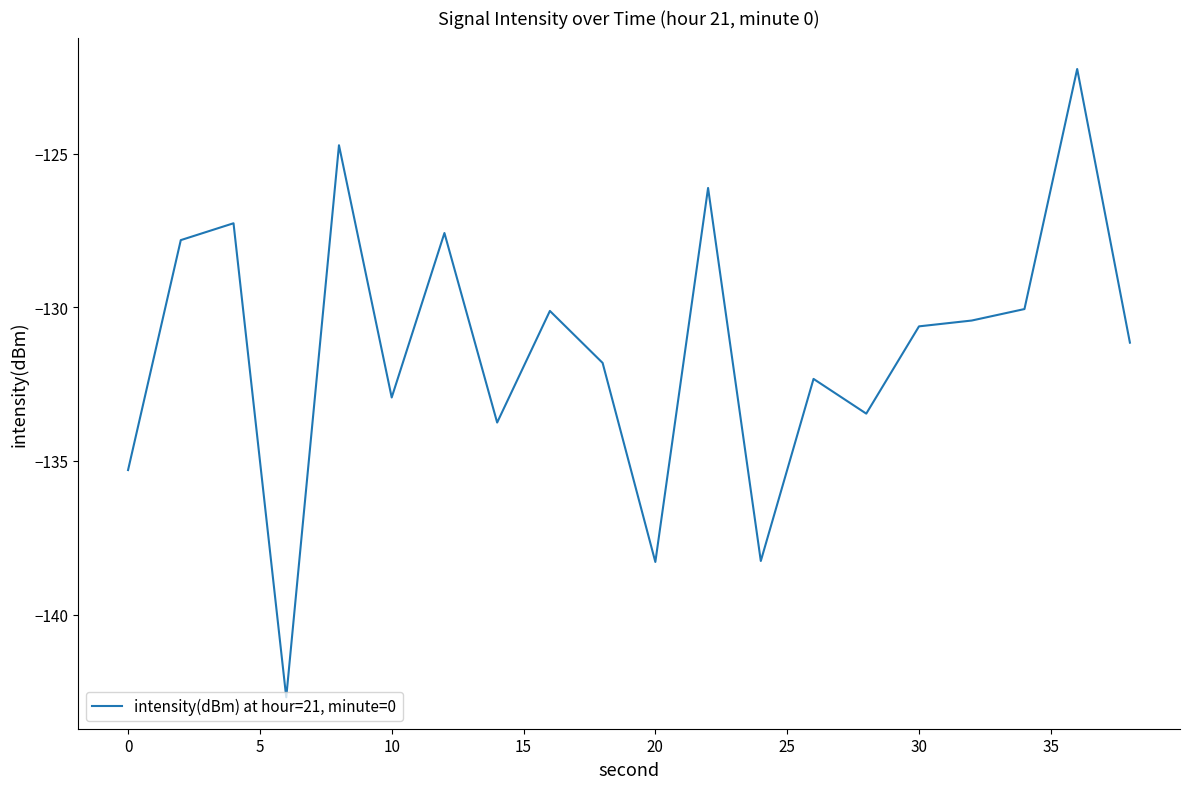

What is the smallest value displayed?

-142.7